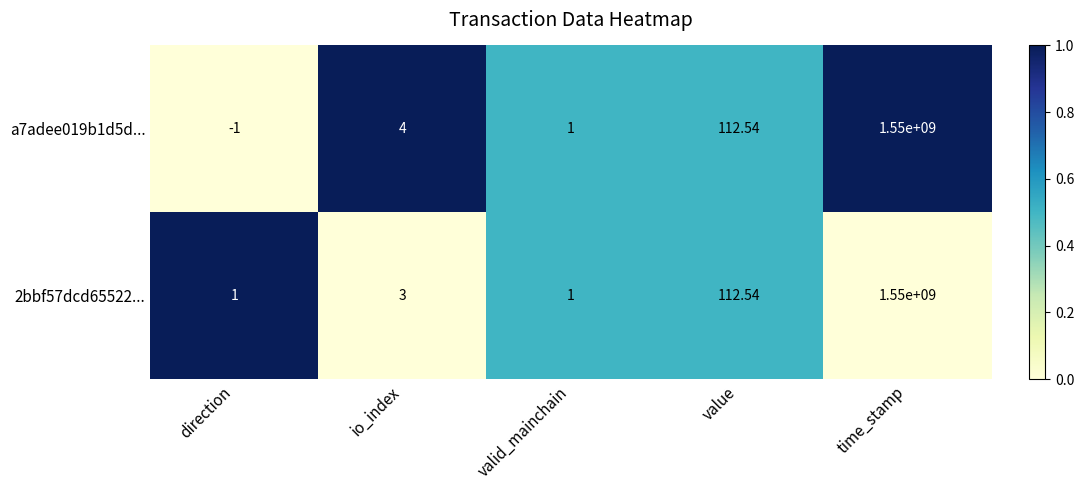

Where is a7adee019b1d5d... nearest to the value 774999999?

value